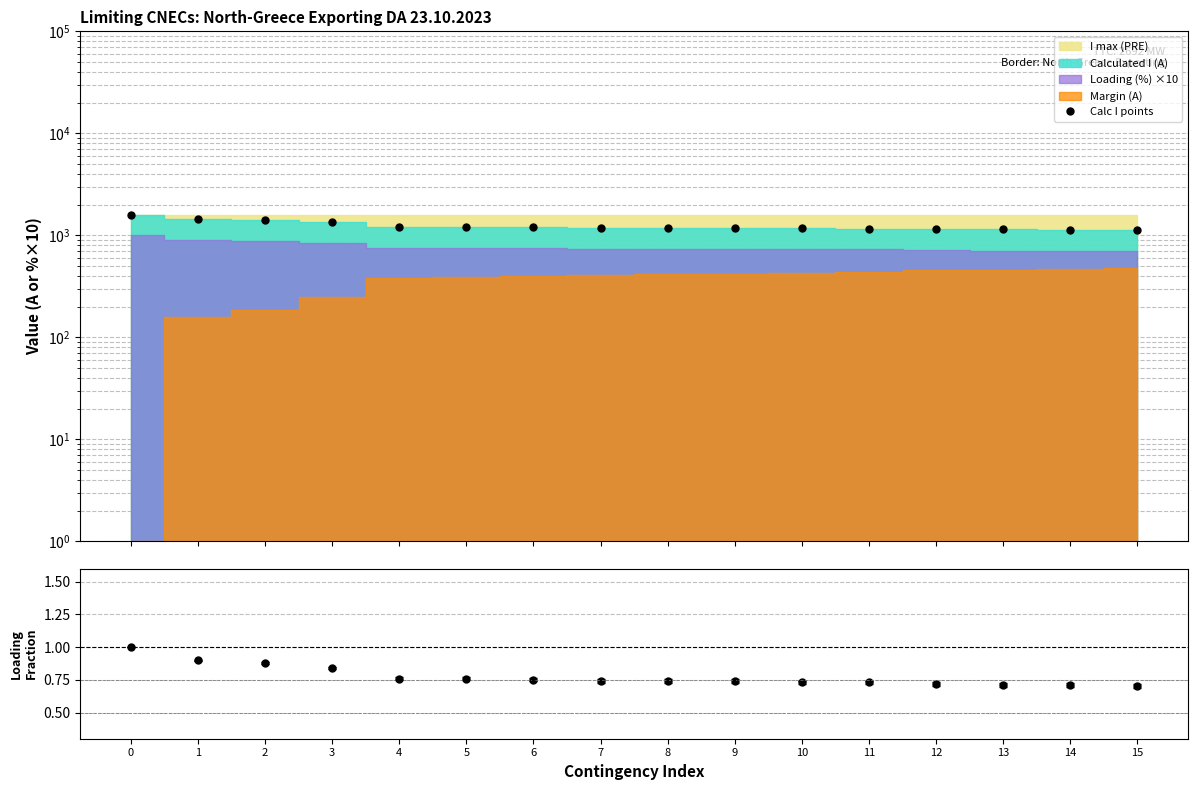

True or false: Calc I points has a value of 1147.0 at 12.

True